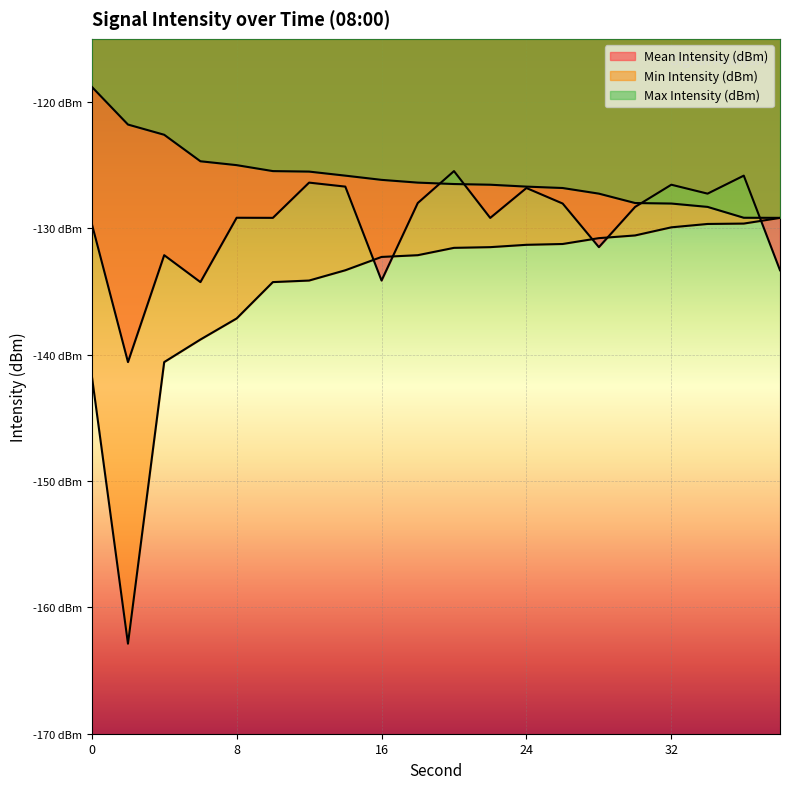

True or false: Max Intensity (dBm) and Min Intensity (dBm) cross at least once.

False